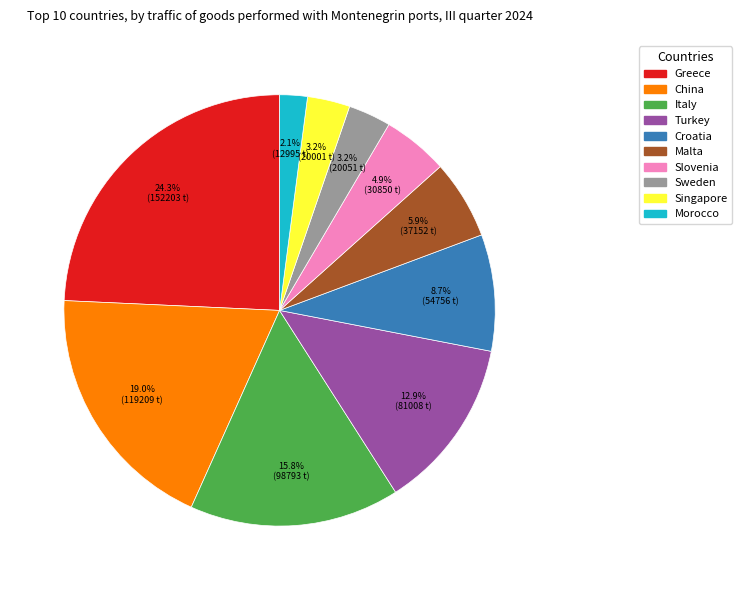

Approximately how many times larger is the value at Turkey compared to China?

0.7